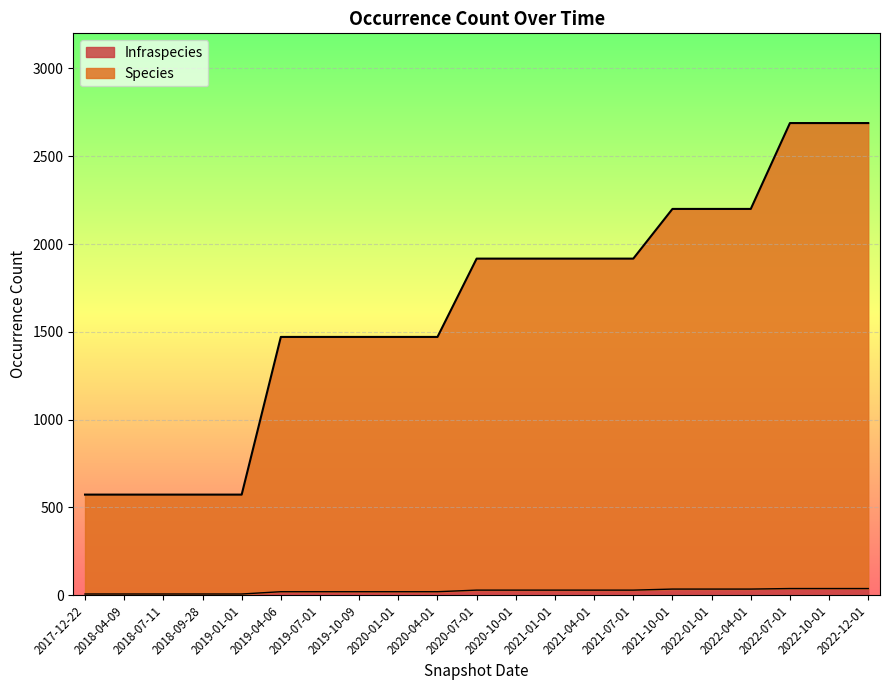

Read the Infraspecies value at 2020-01-01.

20